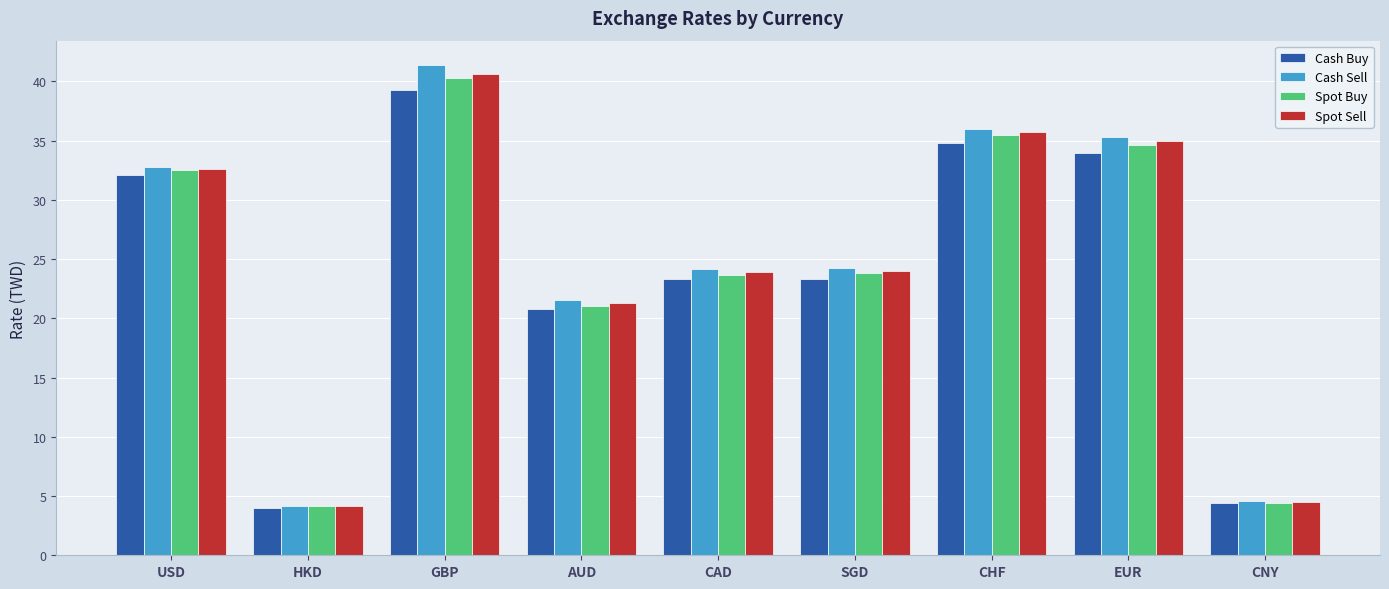

The value of Spot Buy at EUR is 34.6. True or false?

True